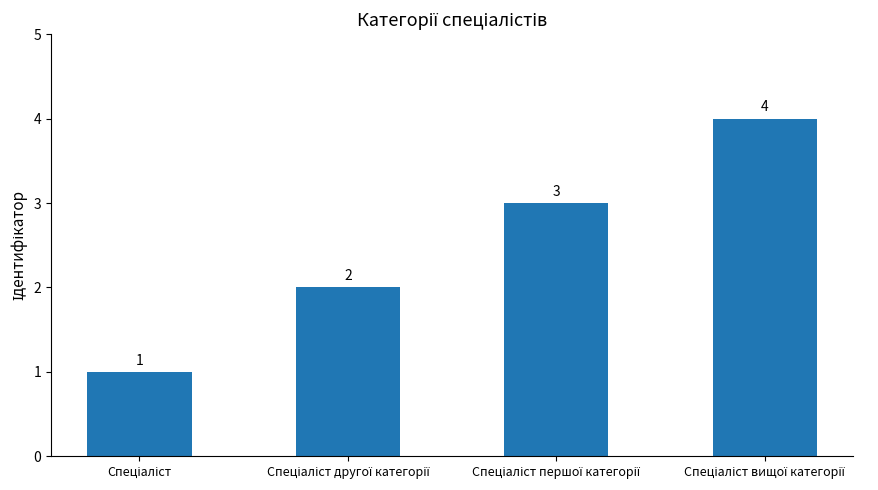

What is the value of the 2nd bar from the left?

2